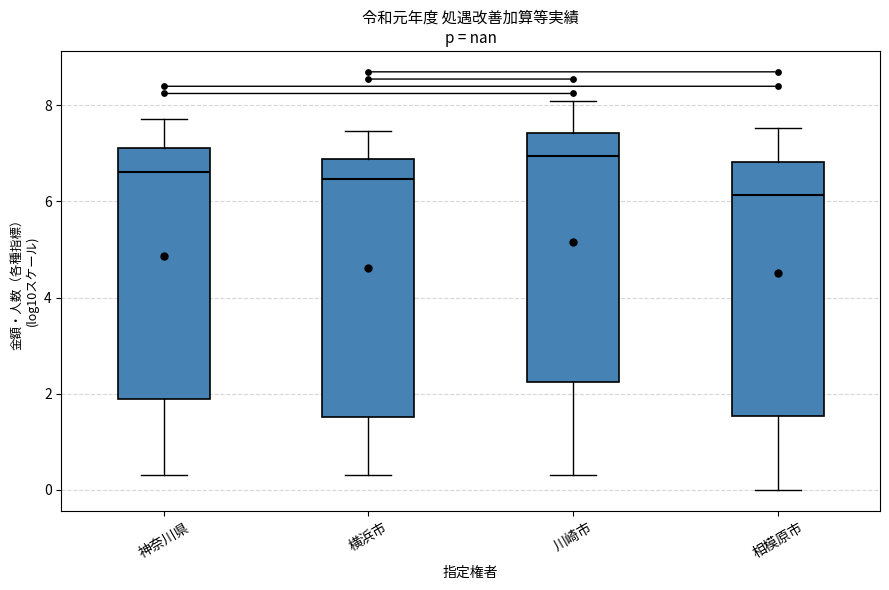

Reading left to right, transcribe this box plot: for each box, give where its median line is, the range the box spans, and where its two whiskers end, as read against the y-axis. The values are not printed on the chart, so give them approximately, as read against the axis.

神奈川県: median 6.6, box 1.8 to 7.2, whiskers 0.4 to 7.8
横浜市: median 6.4, box 1.6 to 6.8, whiskers 0.4 to 7.4
川崎市: median 7.0, box 2.2 to 7.4, whiskers 0.4 to 8.0
相模原市: median 6.2, box 1.6 to 6.8, whiskers 0.0 to 7.6